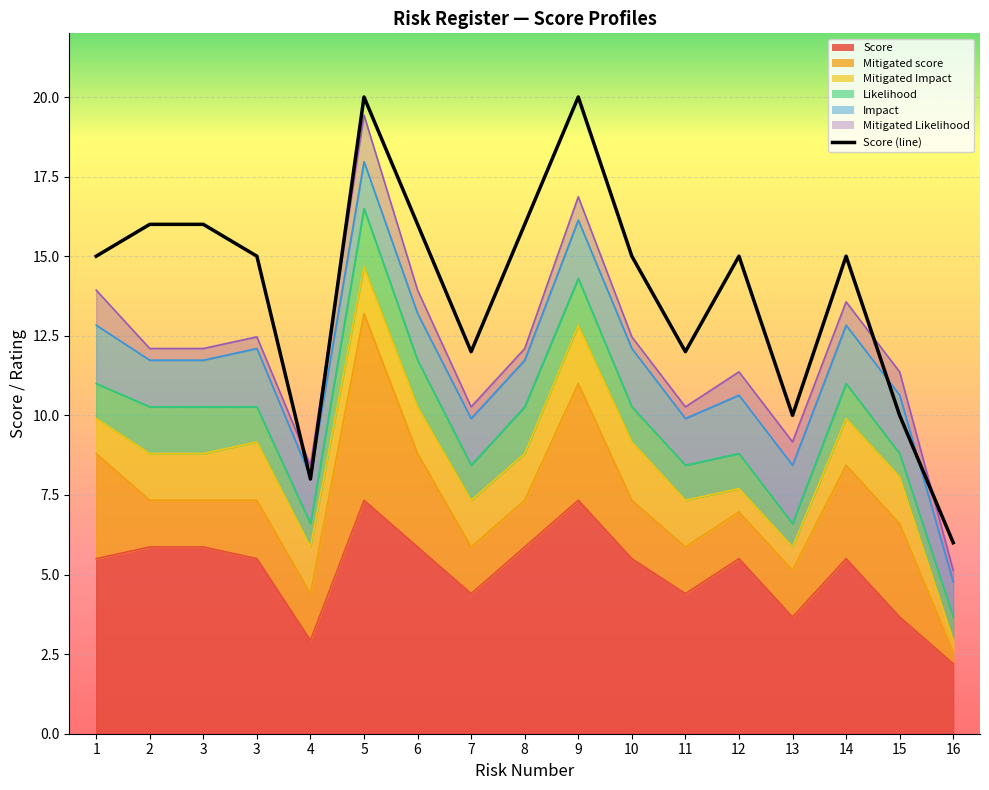

Where does the data first go above 15?

2